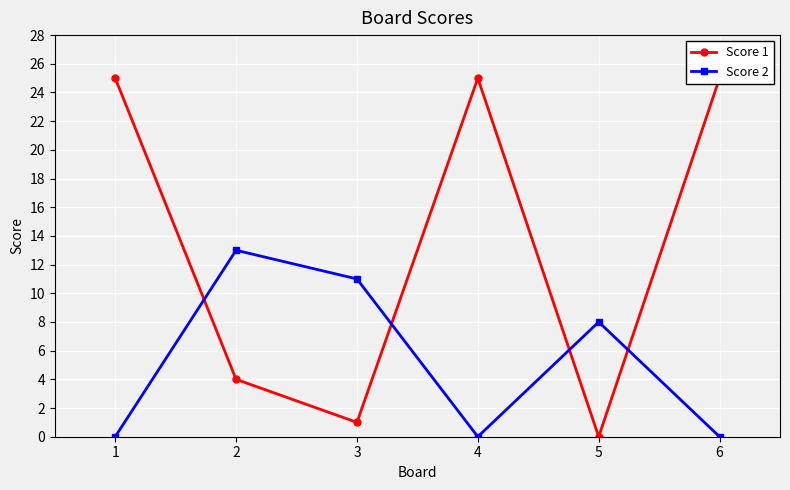

How many lines are shown in the chart?

2